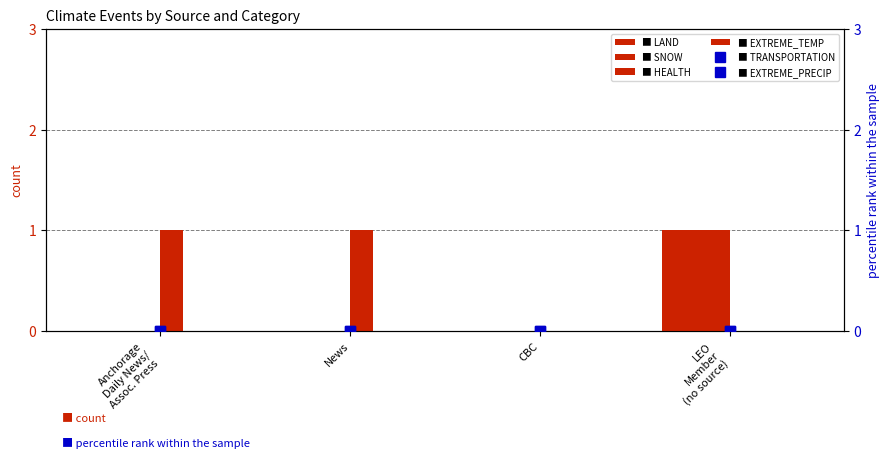

What is the spread (max minus min) of values at Anchorage
Daily News/
Assoc. Press?

1